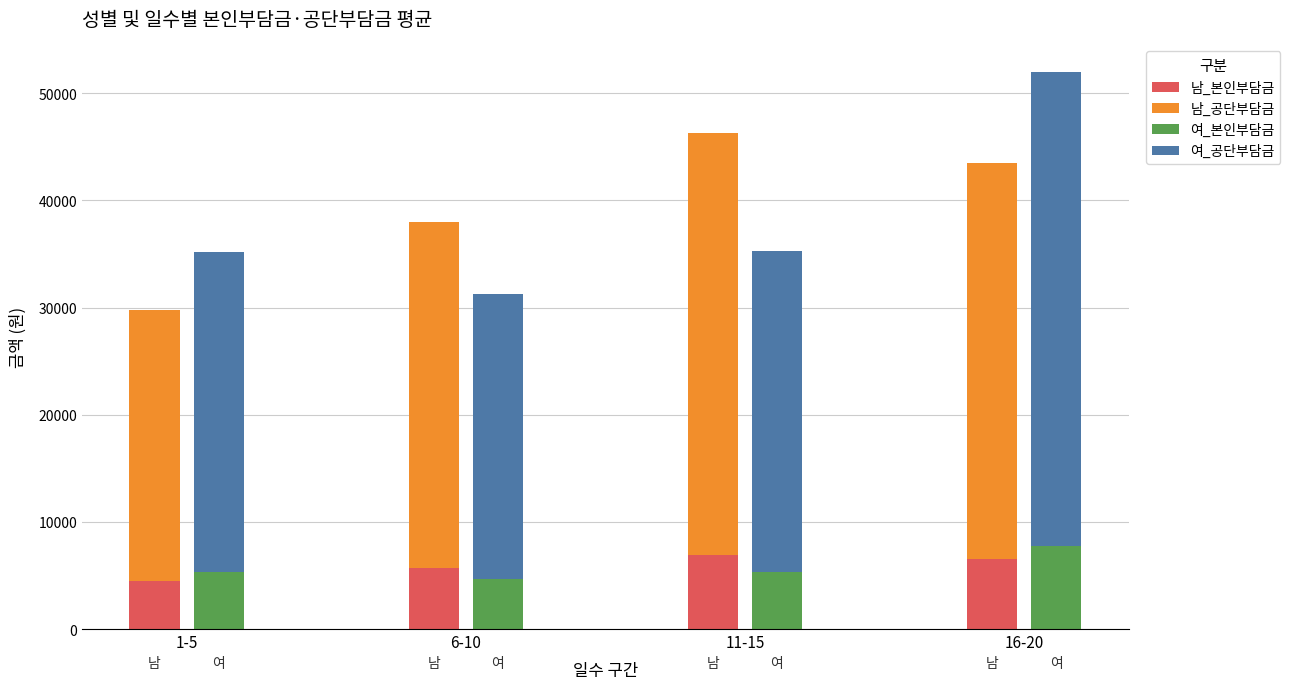

How many categories are shown in the chart?

4